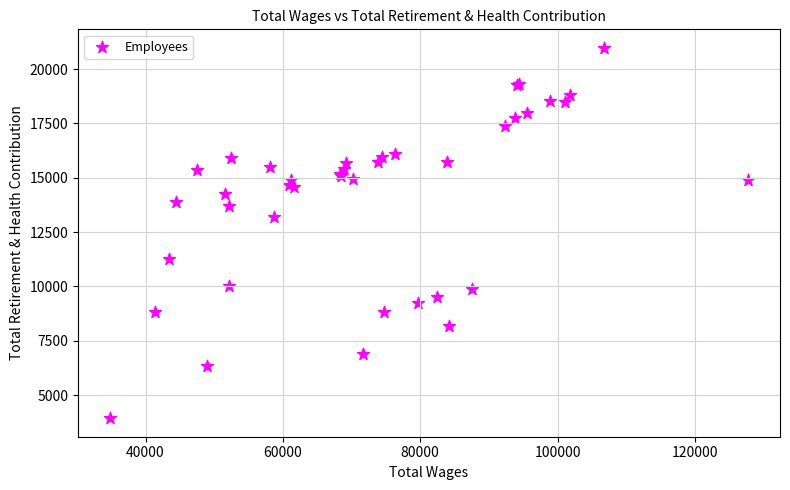

What Y value in the scatter plot is closest to 12456?

13212.9